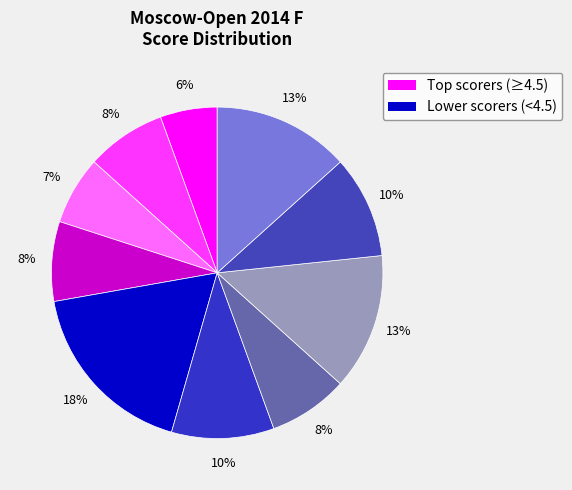

How many slices are in this pie chart?

10